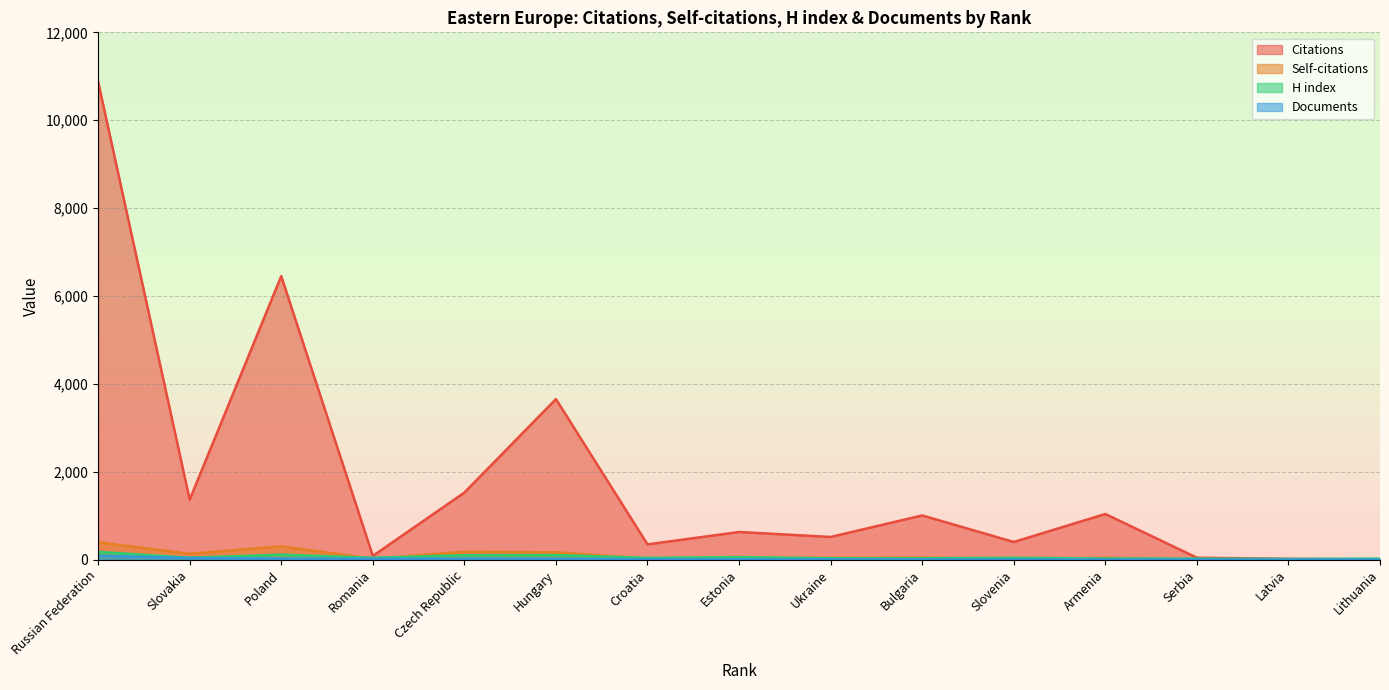

Which has a higher value, Latvia or Poland?

Poland